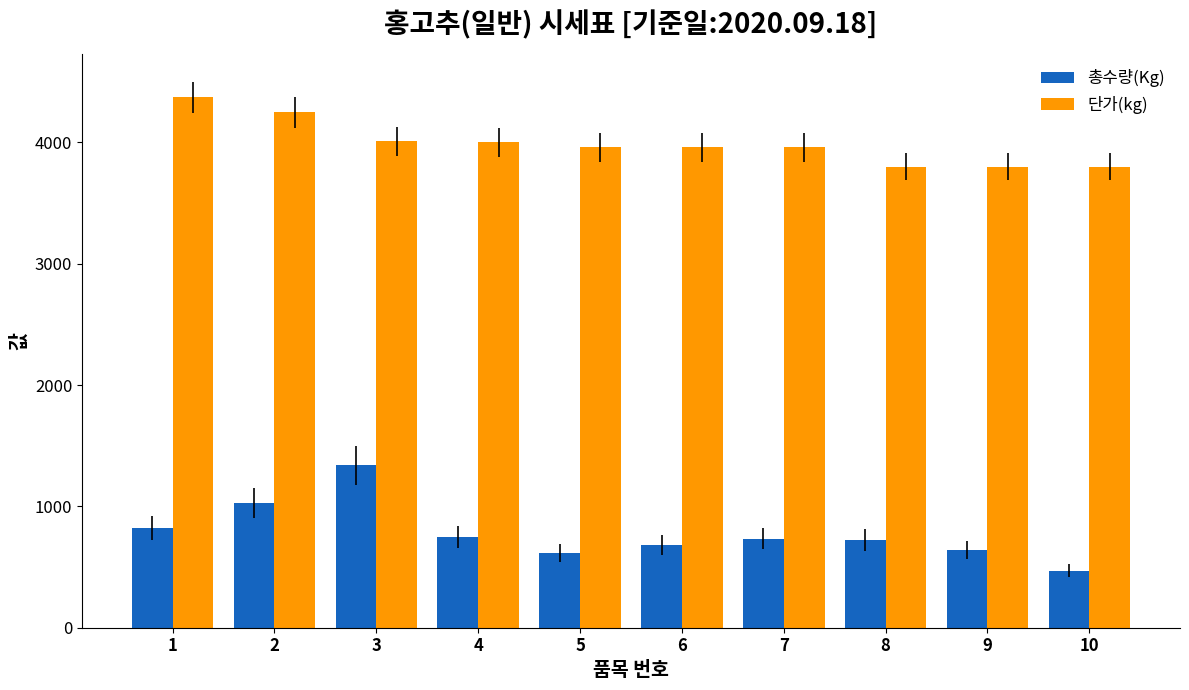

Which series has the largest total across all categories?

단가(kg)